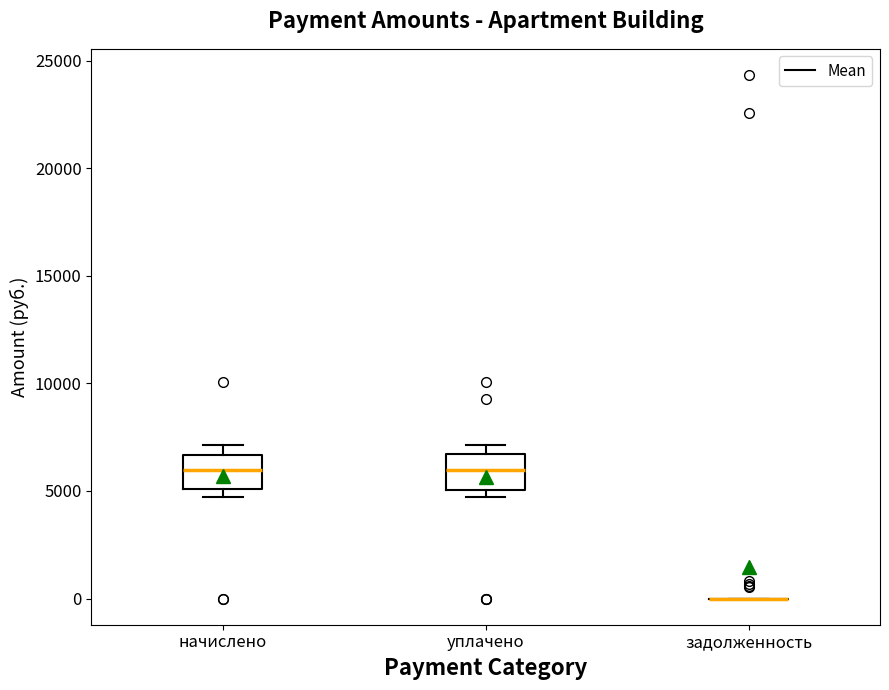

Reading left to right, transcribe this box plot: for each box, give where its median line is, the range the box spans, and where its two whiskers end, as read against the y-axis. The values are not printed on the chart, so give them approximately, as read against the axis.

начислено: median 6000, box 5000 to 6500, whiskers 4500 to 7000
уплачено: median 6000, box 5000 to 6500, whiskers 4500 to 7000
задолженность: box collapsed to a line at 0, whiskers 0 to 0